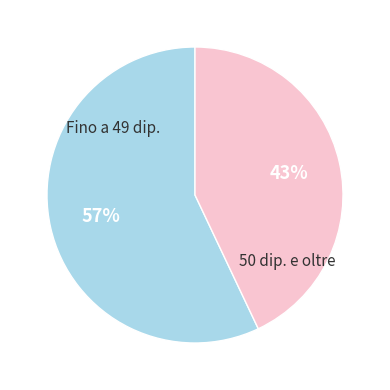

Is there any slice that represents more than half of the pie?

Yes